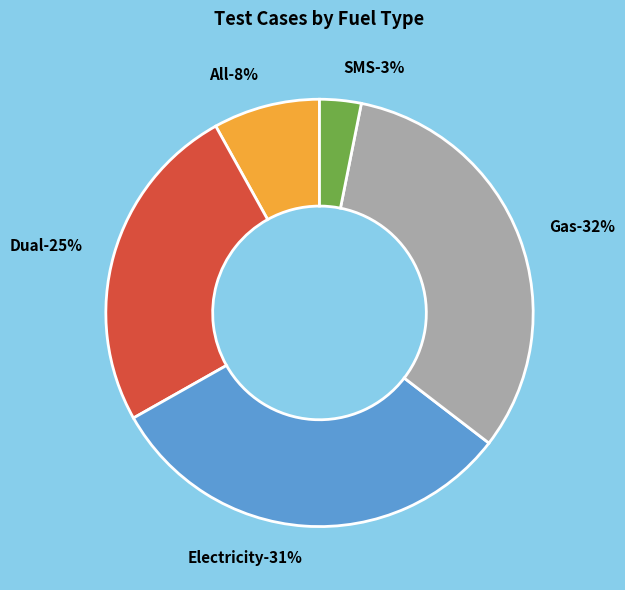

Approximately how many times larger is the value at Gas compared to SMS?

10.3